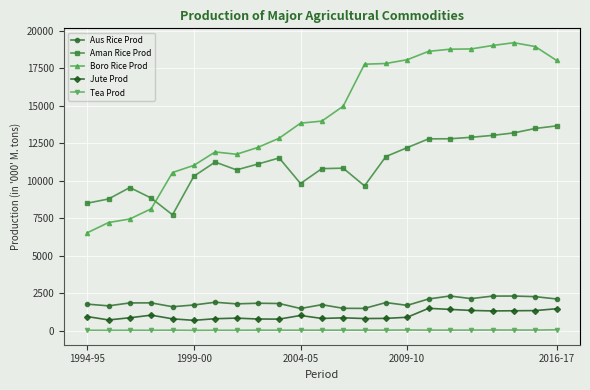

True or false: Jute Prod and Boro Rice Prod intersect in this chart.

False